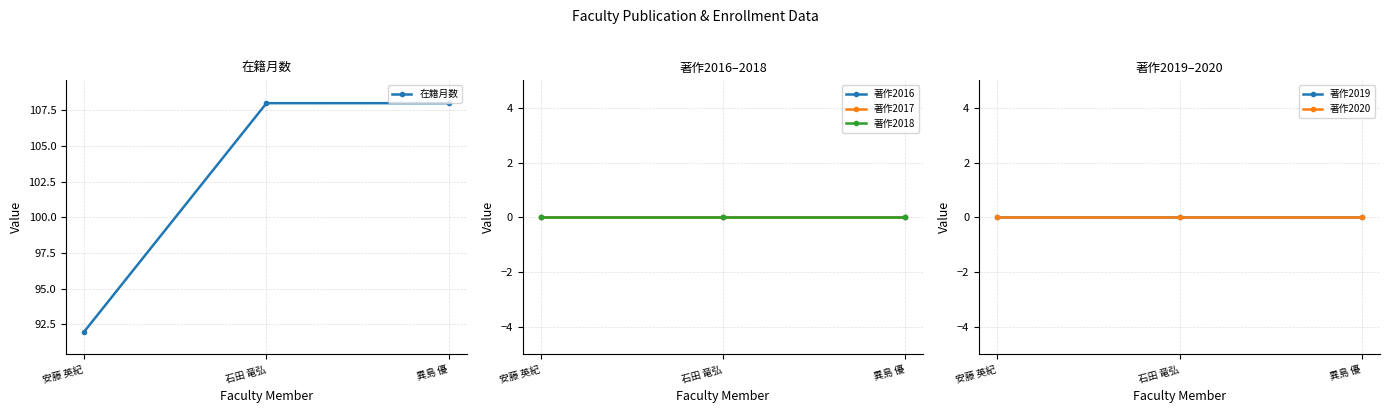

Between 安藤 英紀 and 異島 優, which series saw the biggest shift?

在籍月数